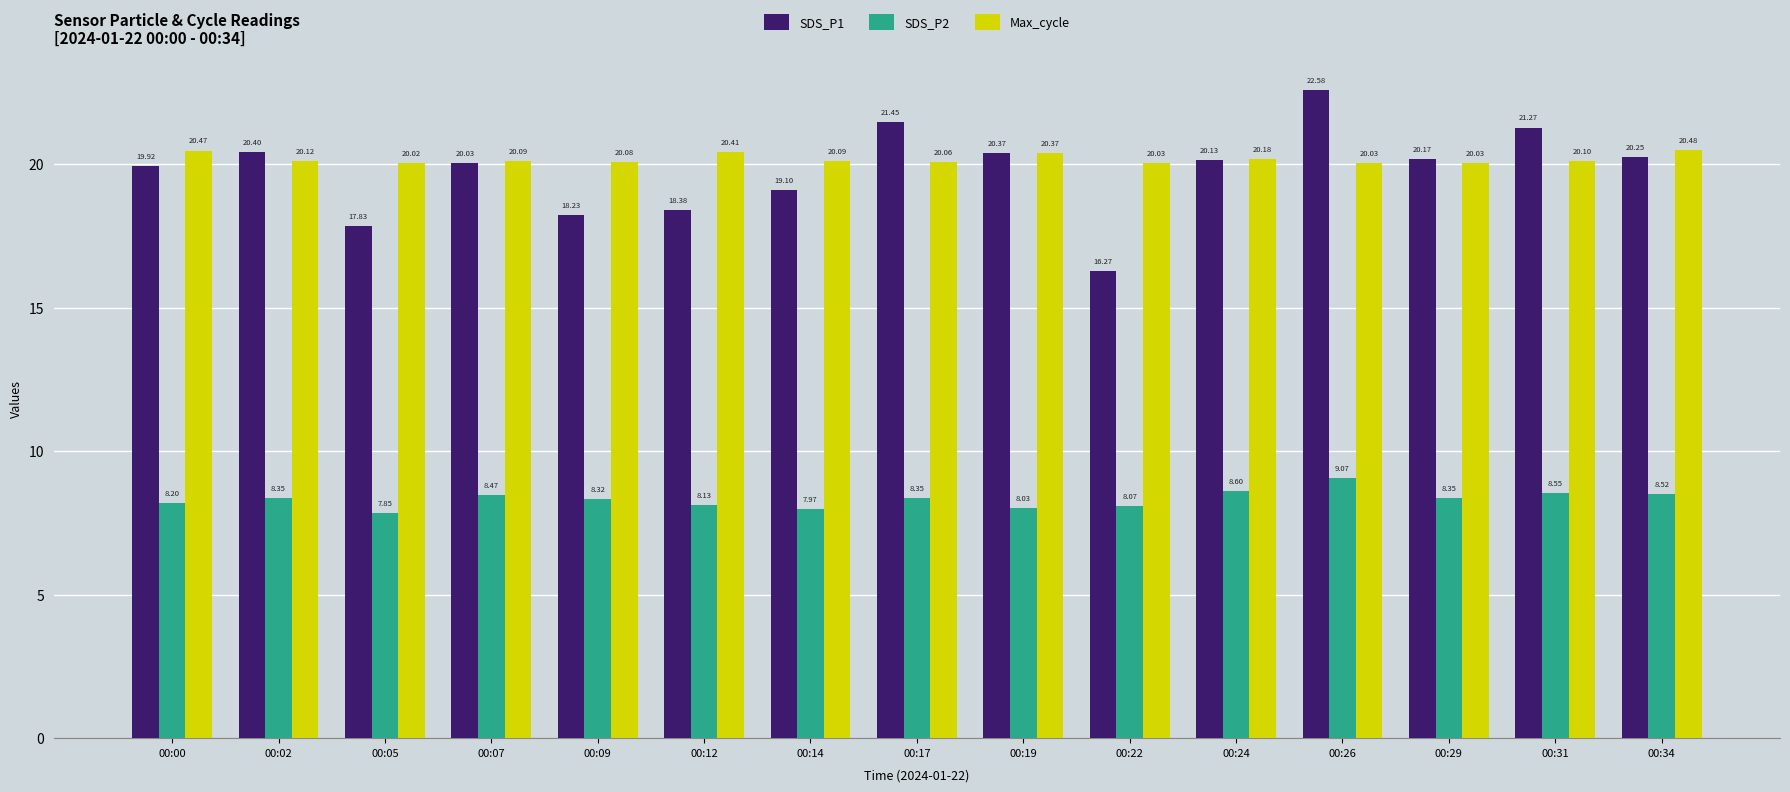

At which category is the sum across all series the highest?

00:26